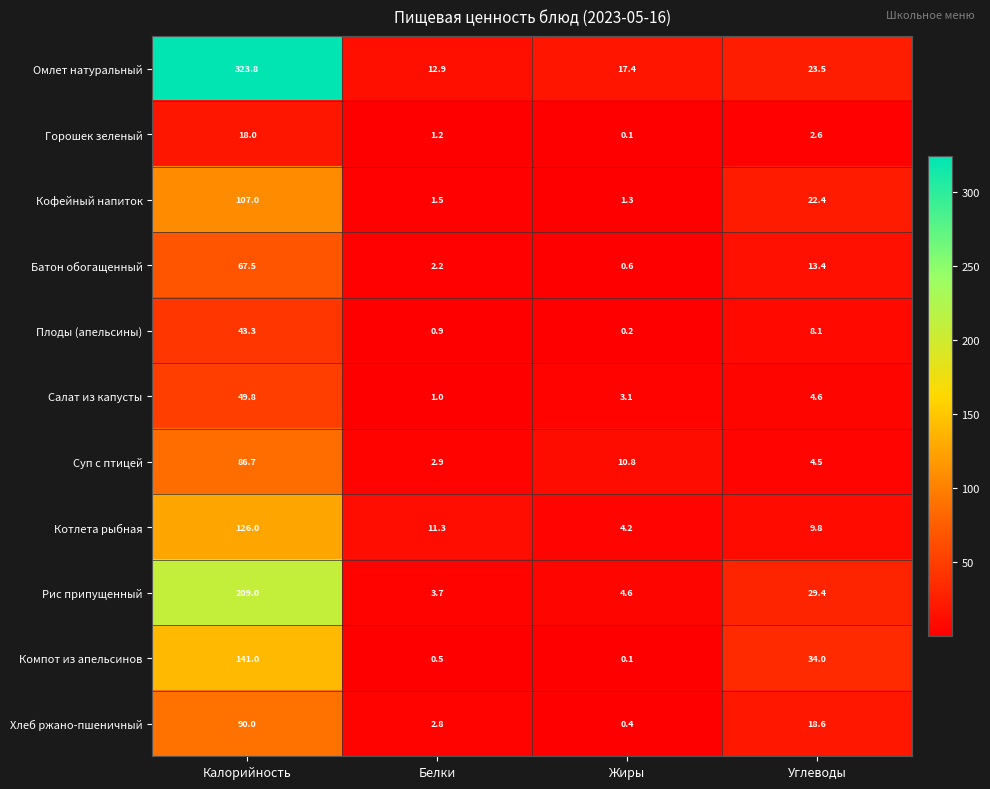

List the series in order of their peak value, lowest first.

Горошек зеленый, Плоды (апельсины), Салат из капусты, Батон обогащенный, Суп с птицей, Хлеб ржано-пшеничный, Кофейный напиток, Котлета рыбная, Компот из апельсинов, Рис припущенный, Омлет натуральный